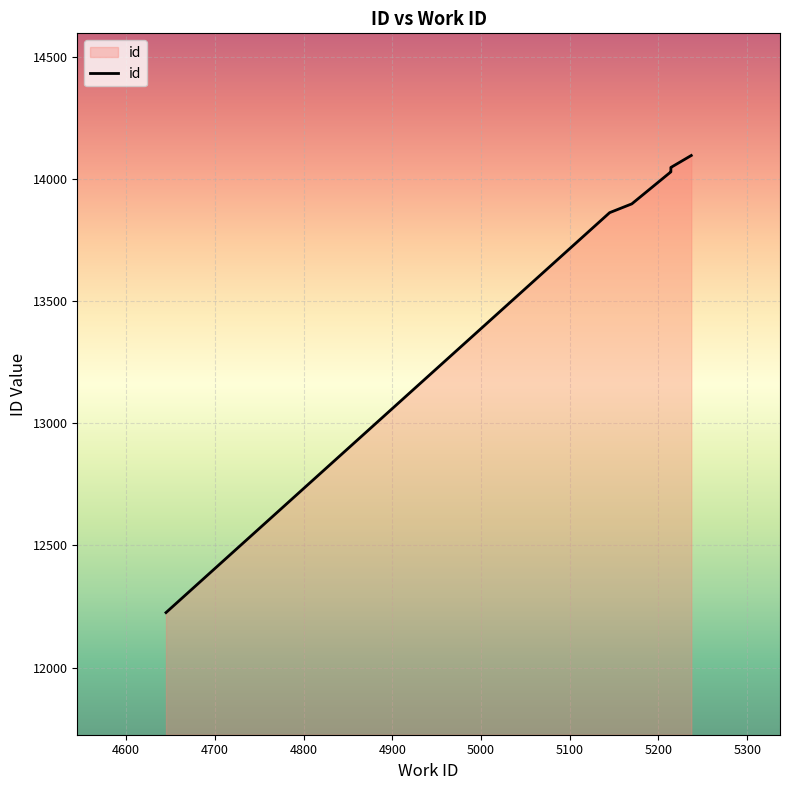

How many lines are shown in the chart?

1